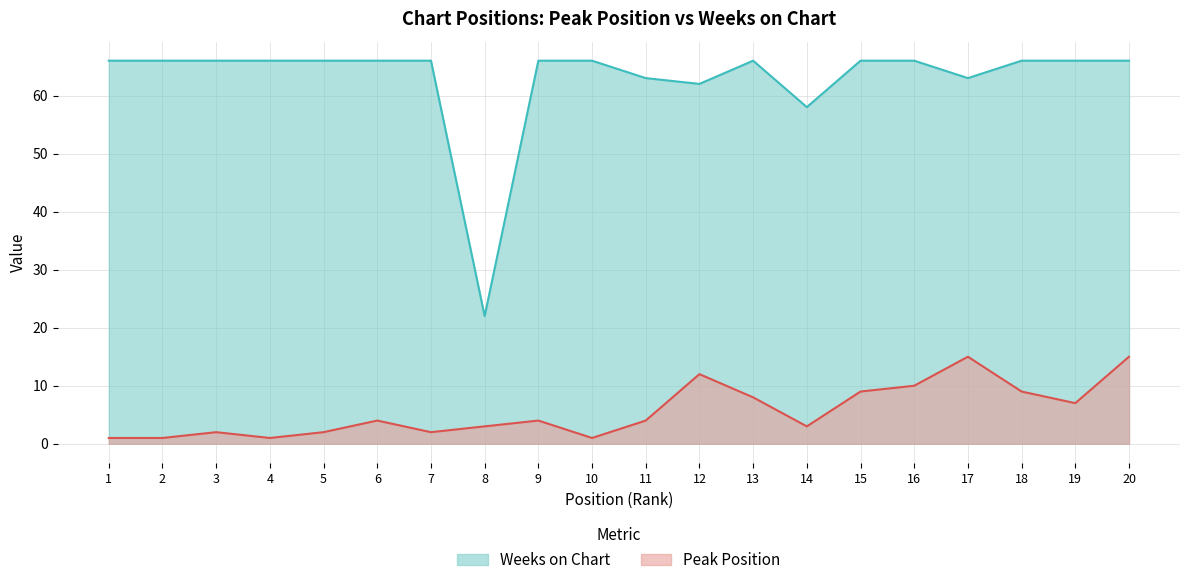

What is the highest value of the Weeks on Chart series?

66